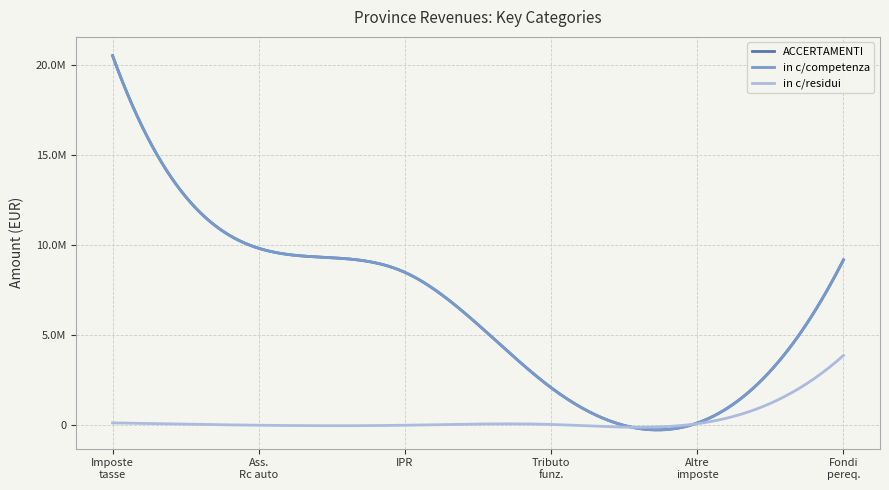

True or false: ACCERTAMENTI and in c/residui cross at least once.

False